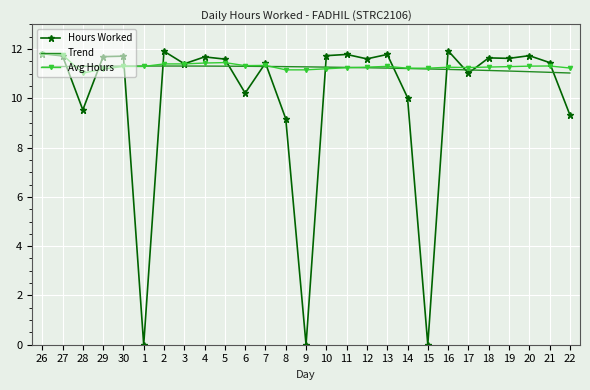

What is the label of the 19th point from the left?

14